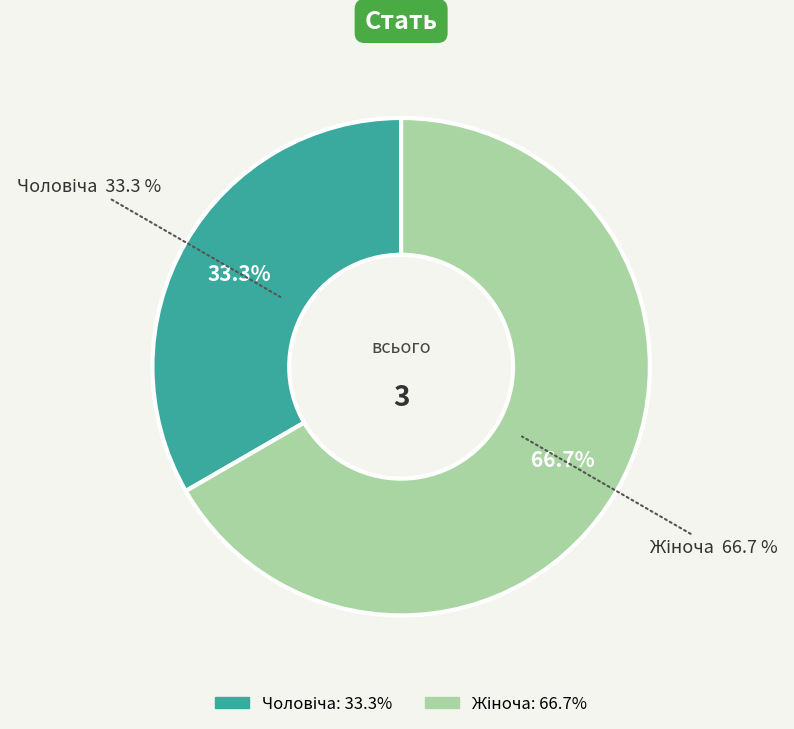

How many segments does this pie chart have?

2